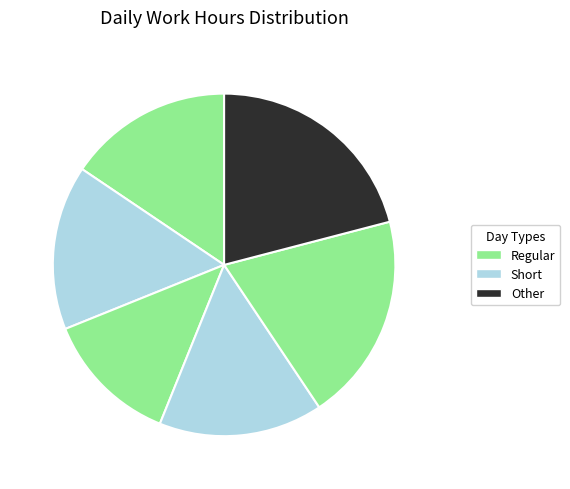

How many segments does this pie chart have?

6